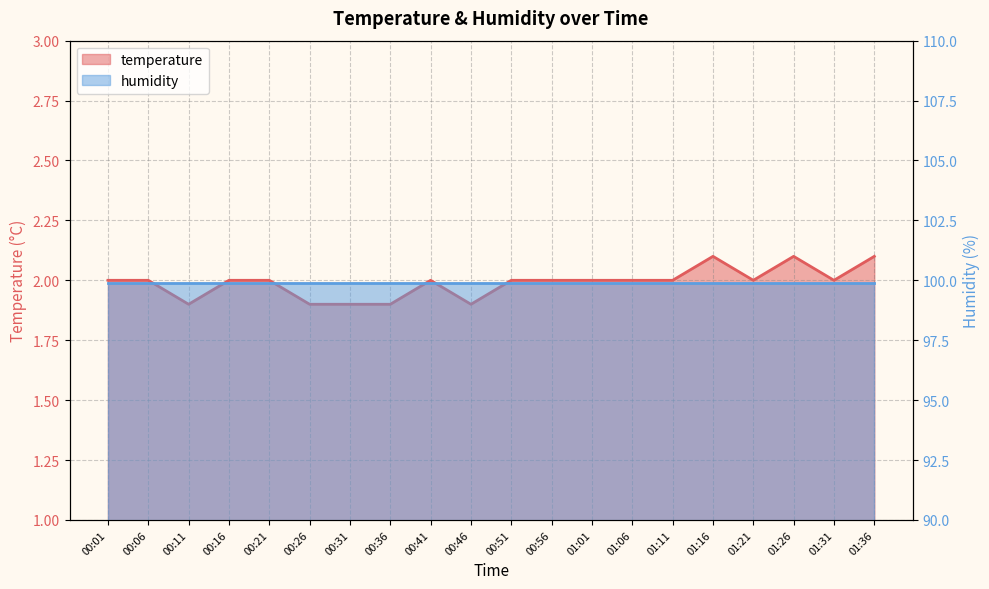

Approximately how many times larger is the value at 01:16 compared to 00:41?

1.1